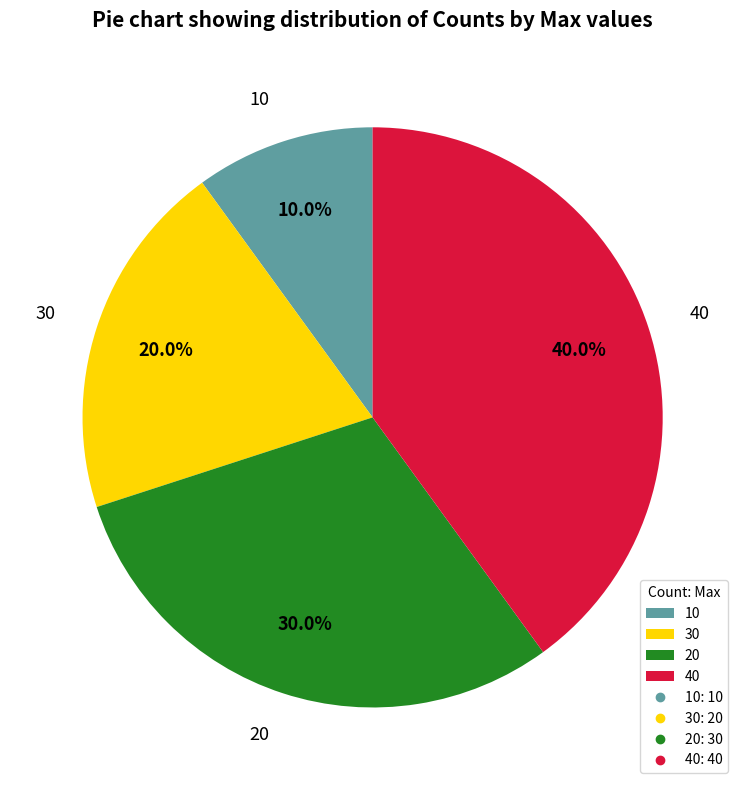

To the nearest percent, what is the average slice percentage?

25%